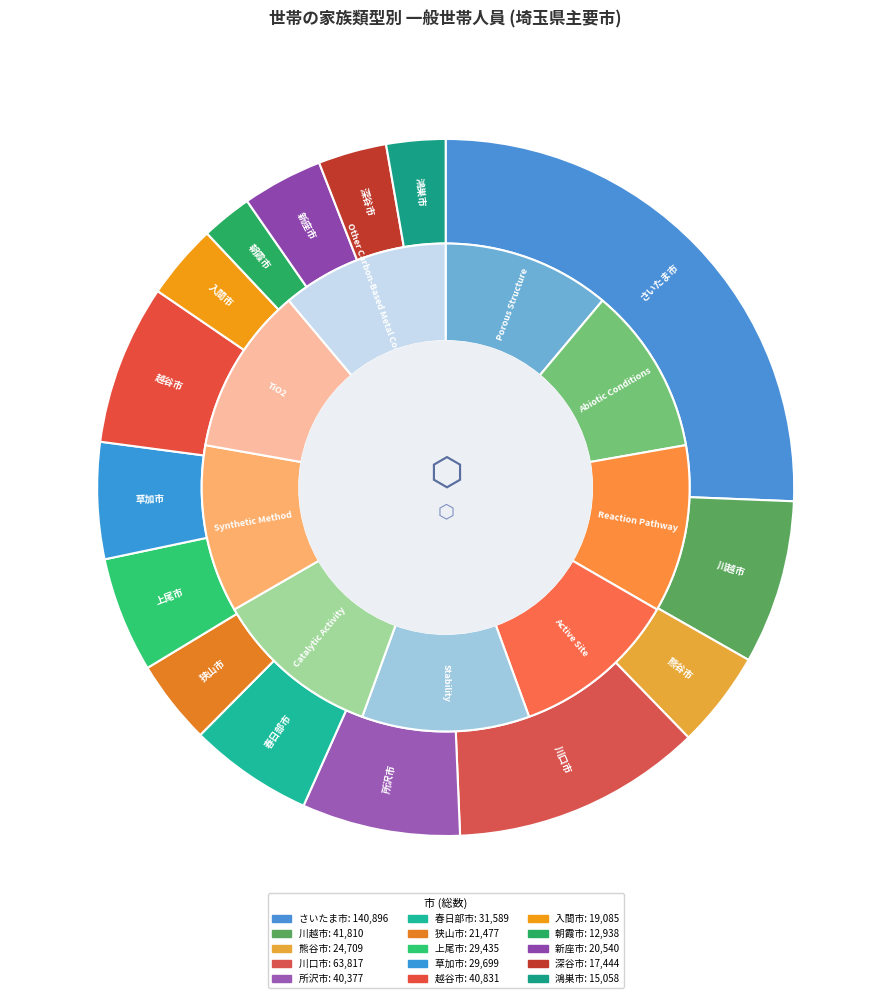

Rank the categories by value from lowest to highest.

朝霞市, 鴻巣市, 深谷市, 入間市, 新座市, 狭山市, 熊谷市, 上尾市, 草加市, 春日部市, 所沢市, 越谷市, 川越市, 川口市, さいたま市